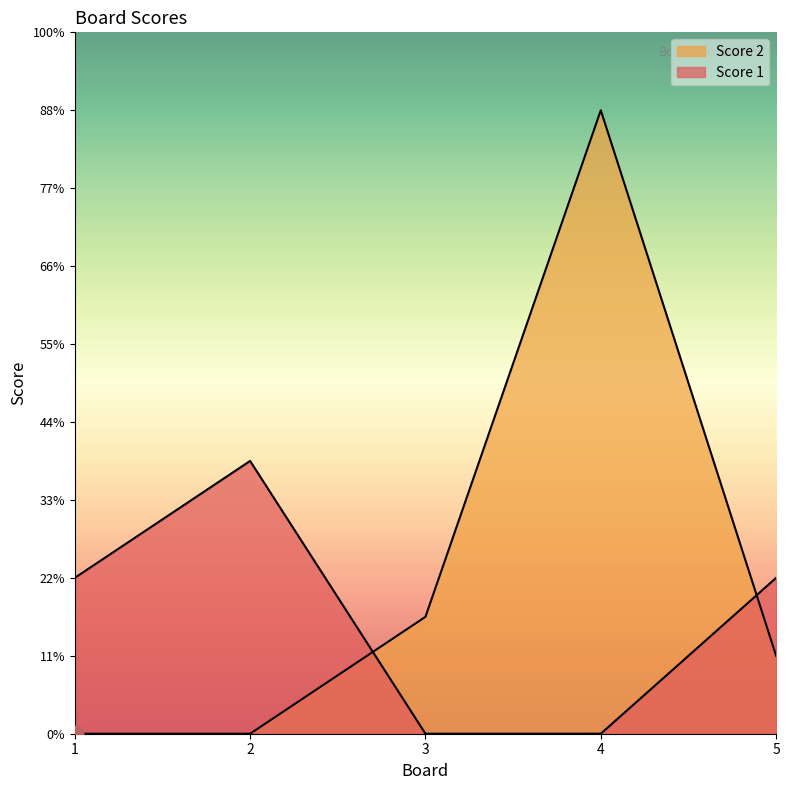

Reading left to right, what are all the values shown in this chart?

Score 1: 1=4	2=7	3=0	4=0	5=4
Score 2: 1=0	2=0	3=3	4=16	5=2